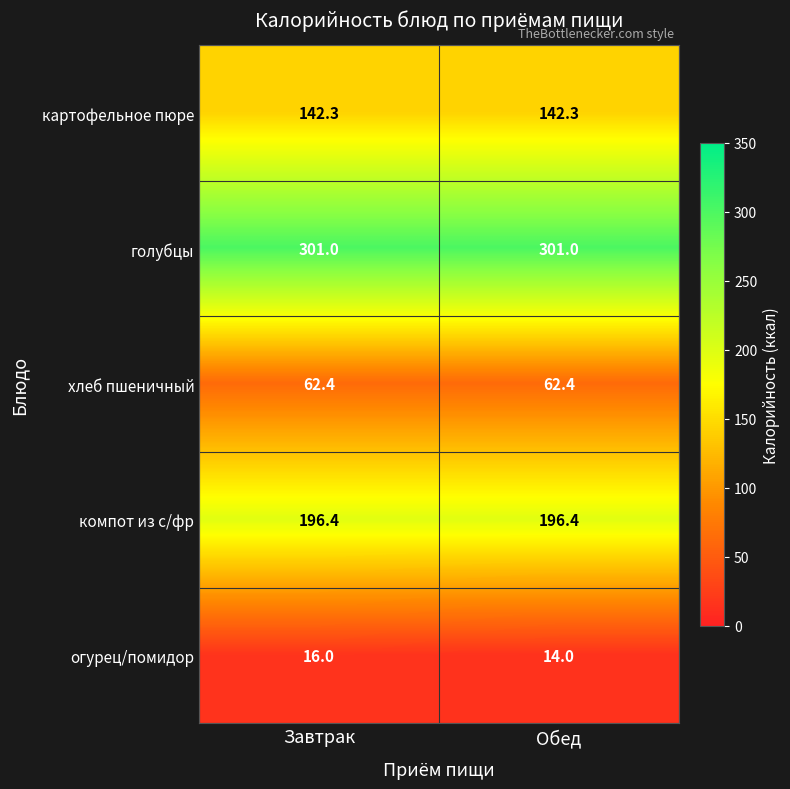

What is the approximate value of картофельное пюре at Обед?

142.3